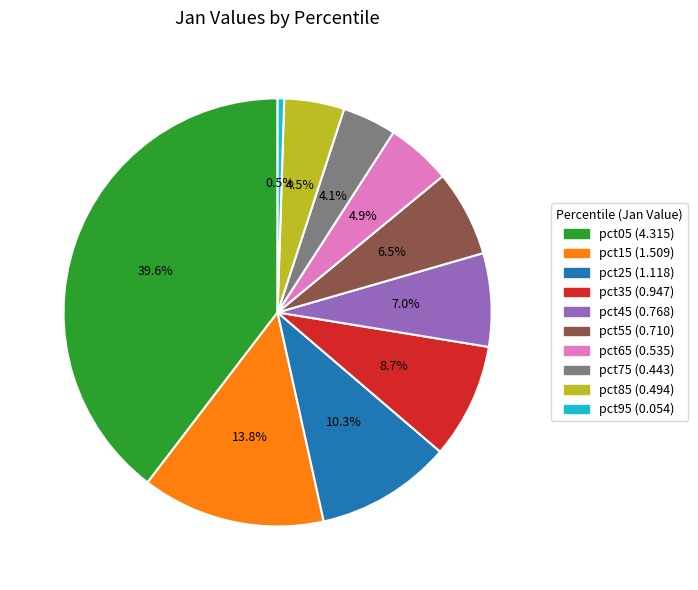

Does pct45 represent more than half of the total?

No